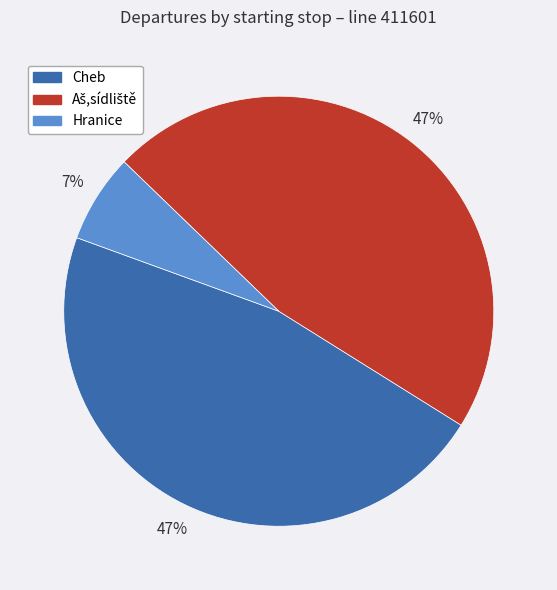

To the nearest percent, what is the average slice percentage?

33%